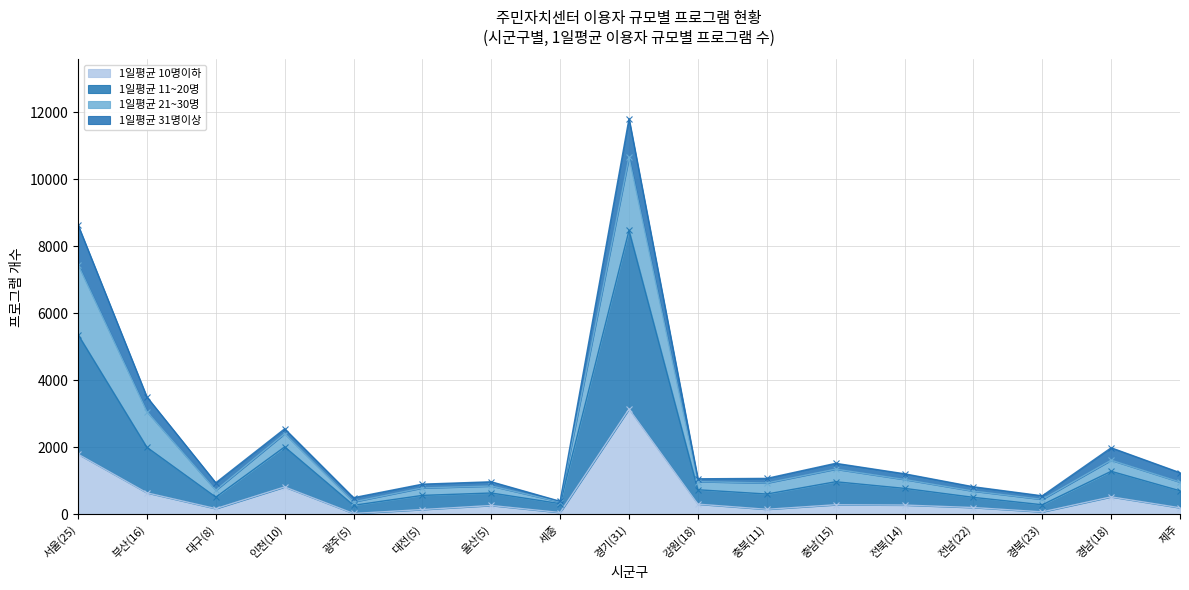

True or false: 1일평균 10명이하 and 1일평균 11~20명 intersect in this chart.

False